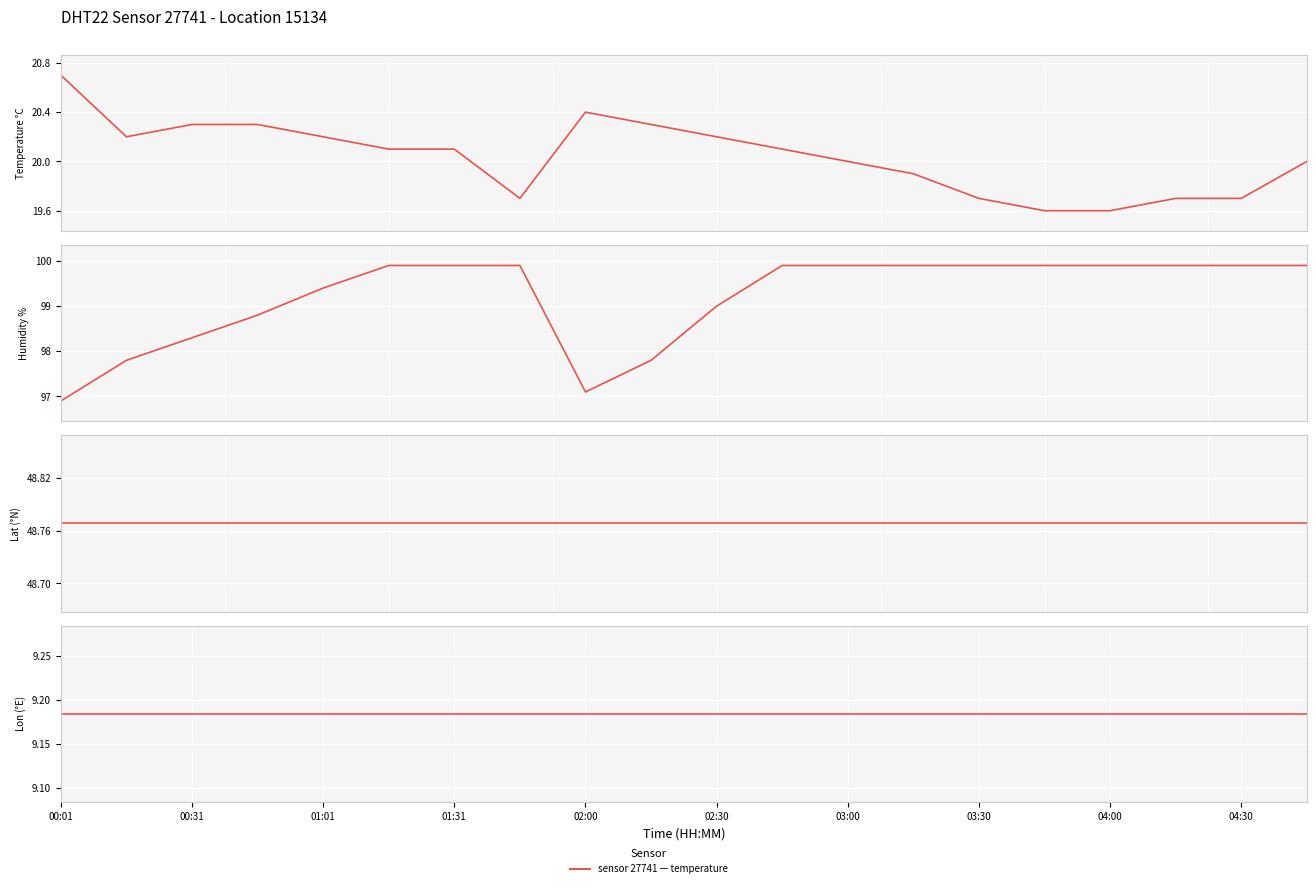

Rank the series by their maximum value, from highest to lowest.

humidity, lat, temperature, lon